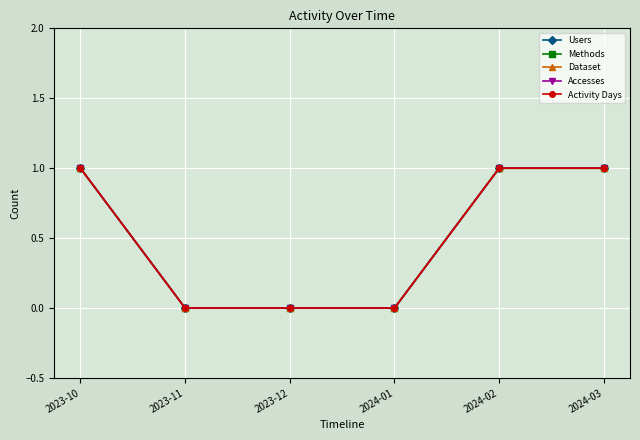

Does the chart have visible grid lines?

Yes